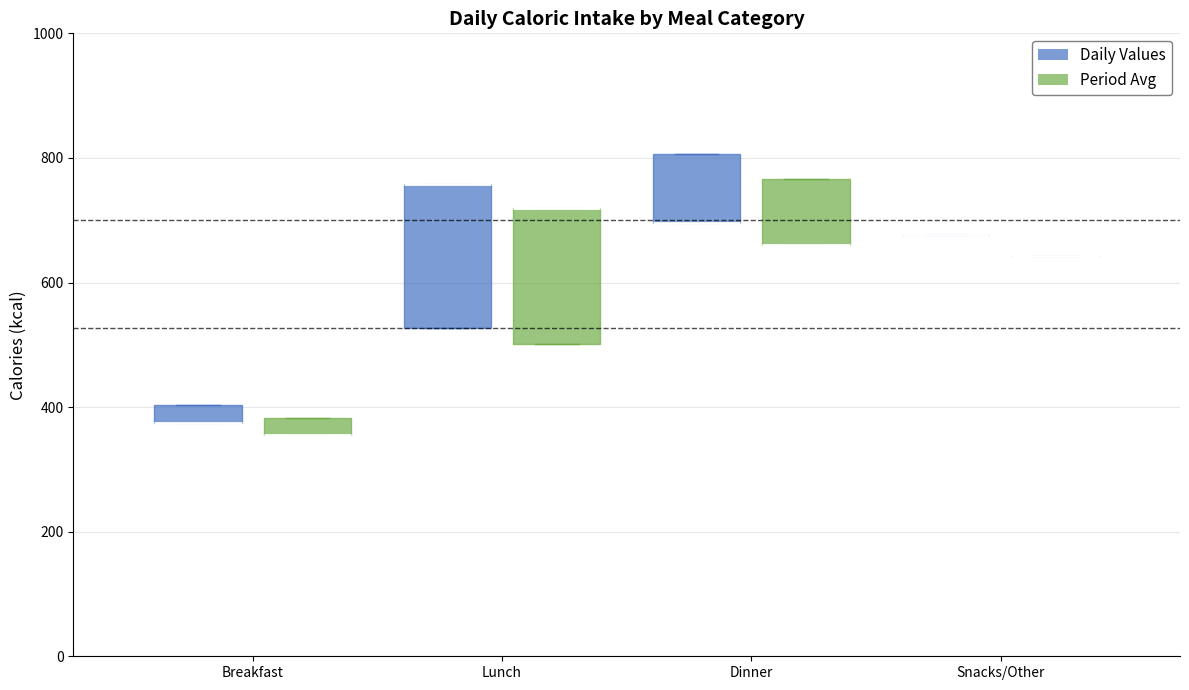

Where is the upper edge of the box for Breakfast (Daily Values) on the y-axis? The values are not printed on the chart, so give them approximately, as read against the axis.

400